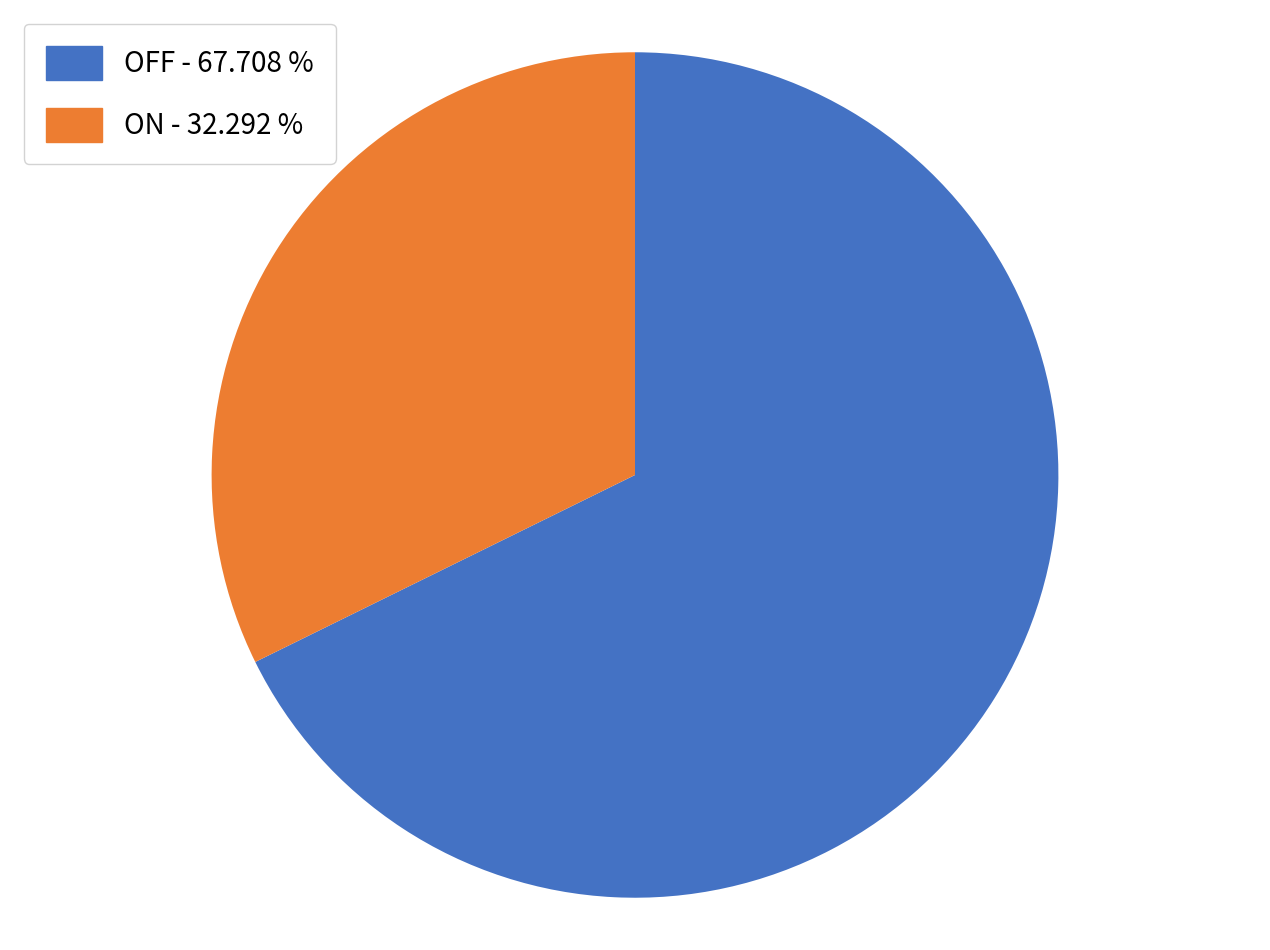

Which category accounts for the majority?

OFF